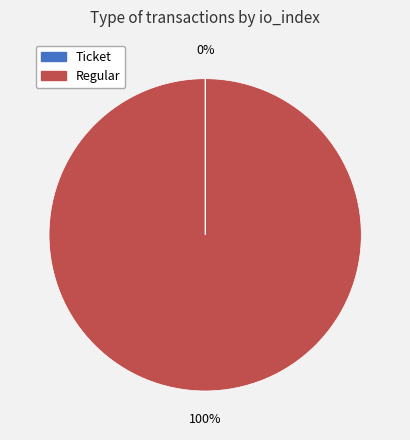

What percentage is the Regular slice, to the nearest percent?

100%